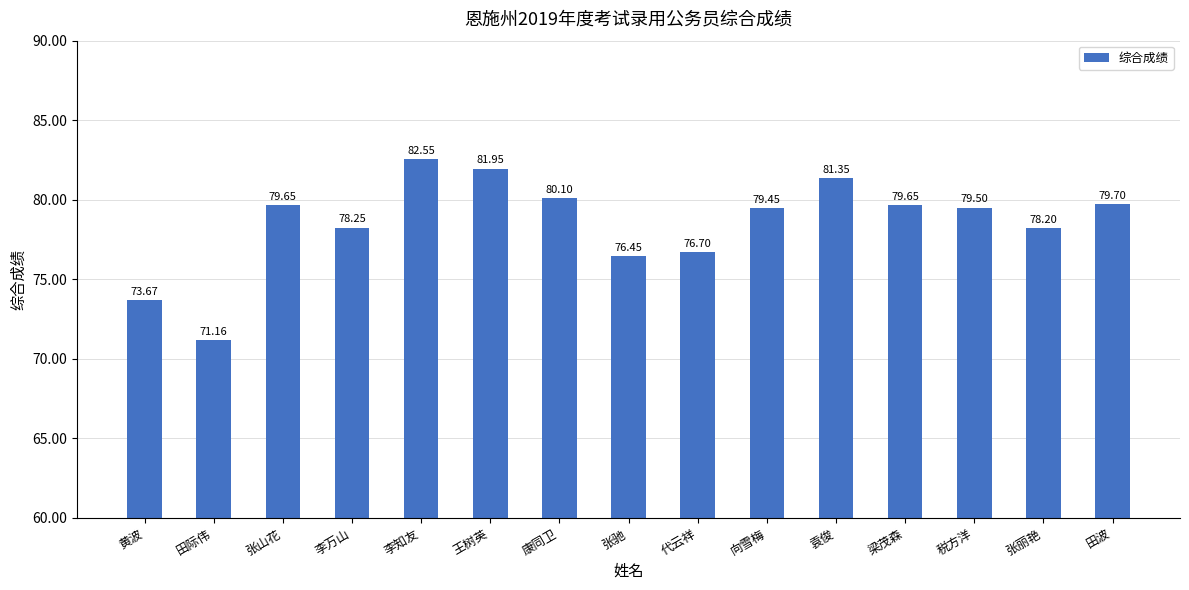

At which category does the chart reach its minimum across all series?

田际伟